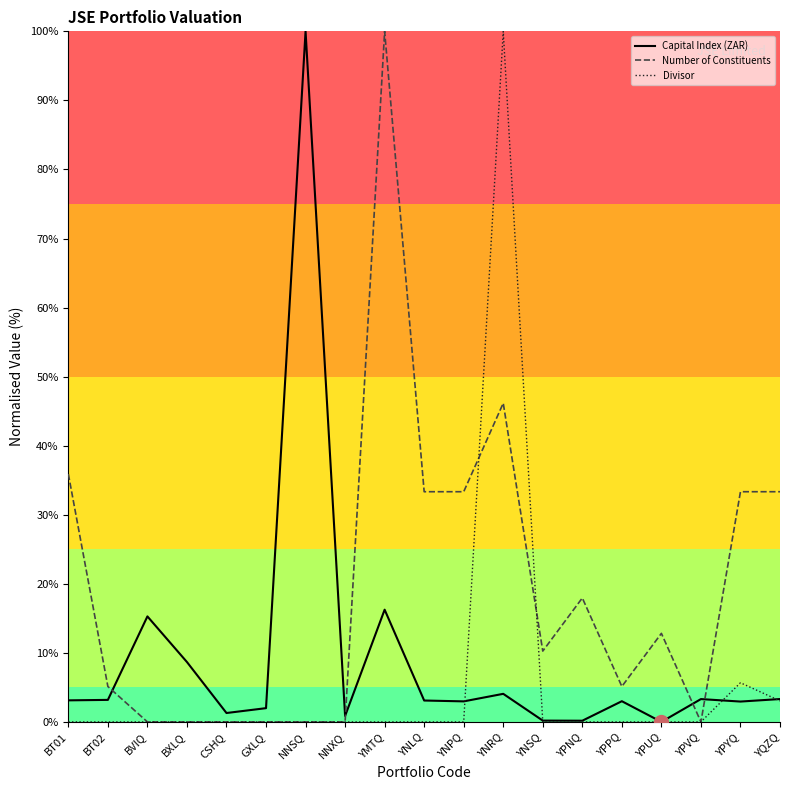

True or false: Capital Index (ZAR) and Number of Constituents cross at least once.

True